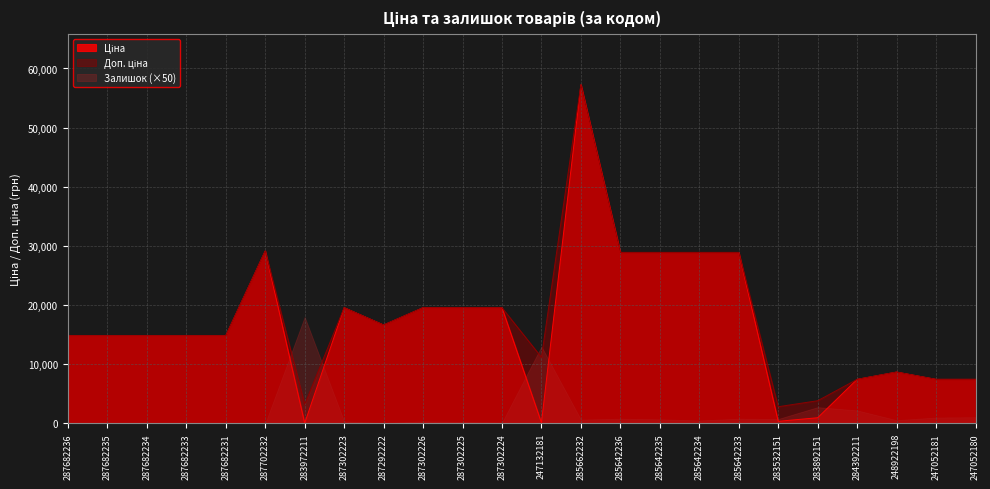

The value of Залишок (×50) at 283972211 is 10104.3. True or false?

False